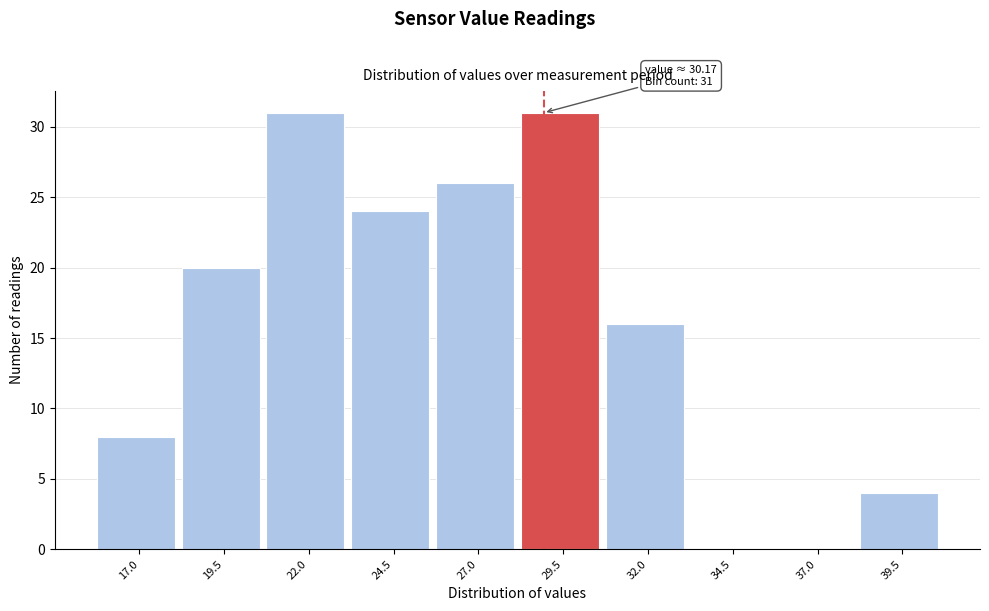

Reading left to right, list all the values displayed in this chart.

17.0=8	19.5=20	22.0=31	24.5=24	27.0=26	29.5=31	32.0=16	34.5=0	37.0=0	39.5=4